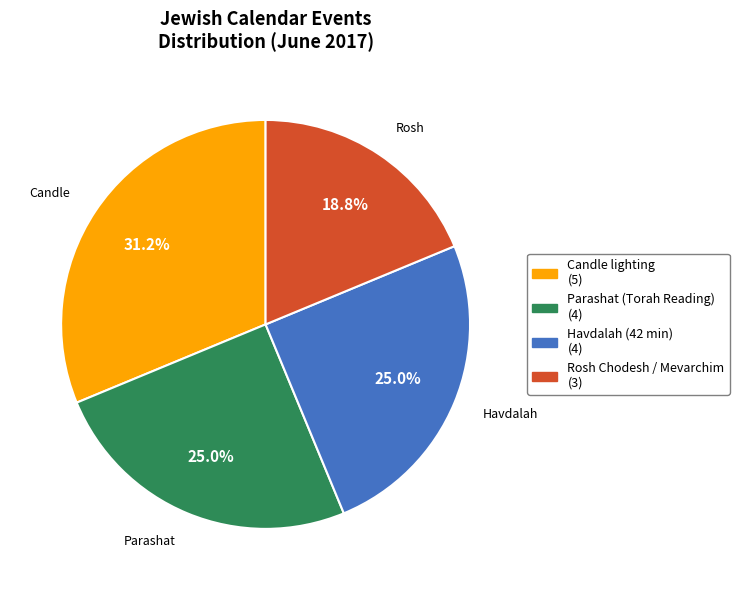

What is the ratio of the value at Havdalah (42 min) to the value at Rosh Chodesh / Mevarchim?

1.3